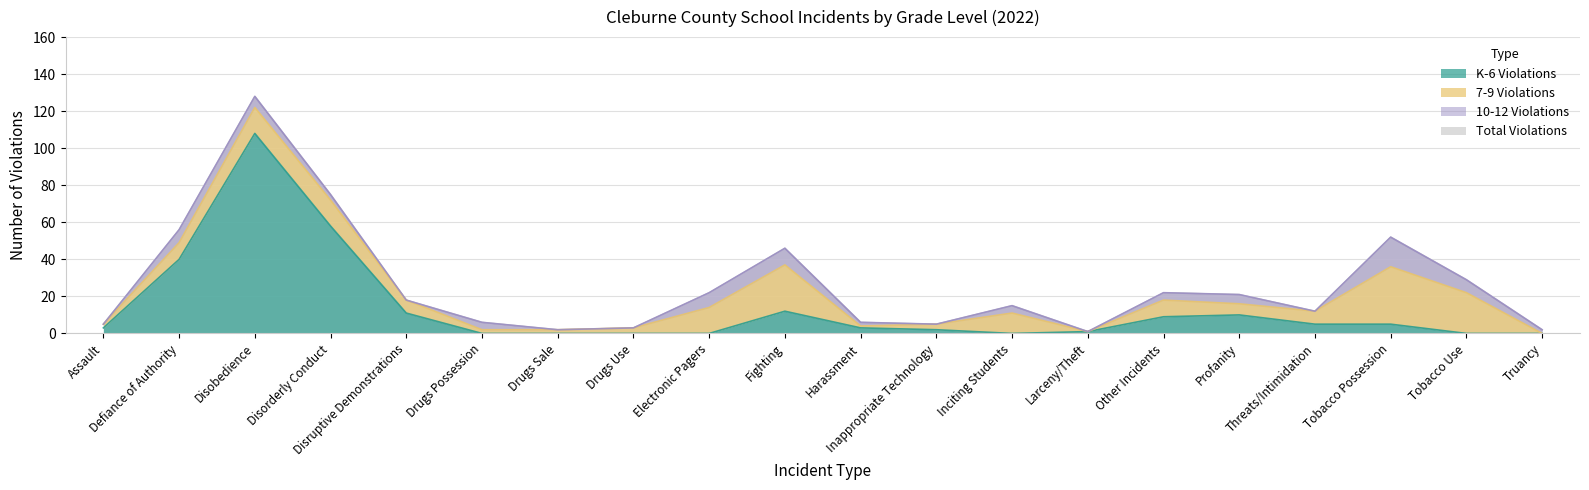

True or false: K-6 Violations and Total Violations intersect in this chart.

False